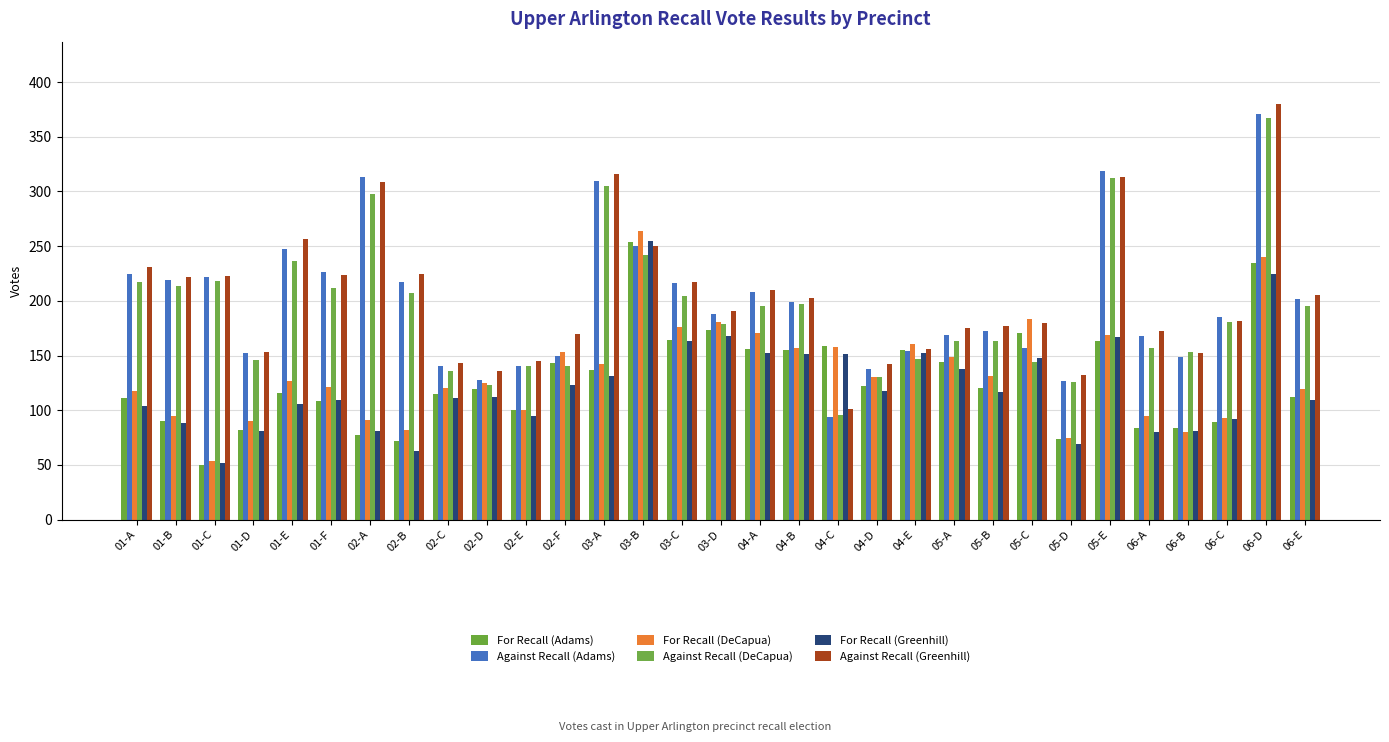

What are all the series names shown in the legend?

For Recall (Adams), Against Recall (Adams), For Recall (DeCapua), Against Recall (DeCapua), For Recall (Greenhill), Against Recall (Greenhill)